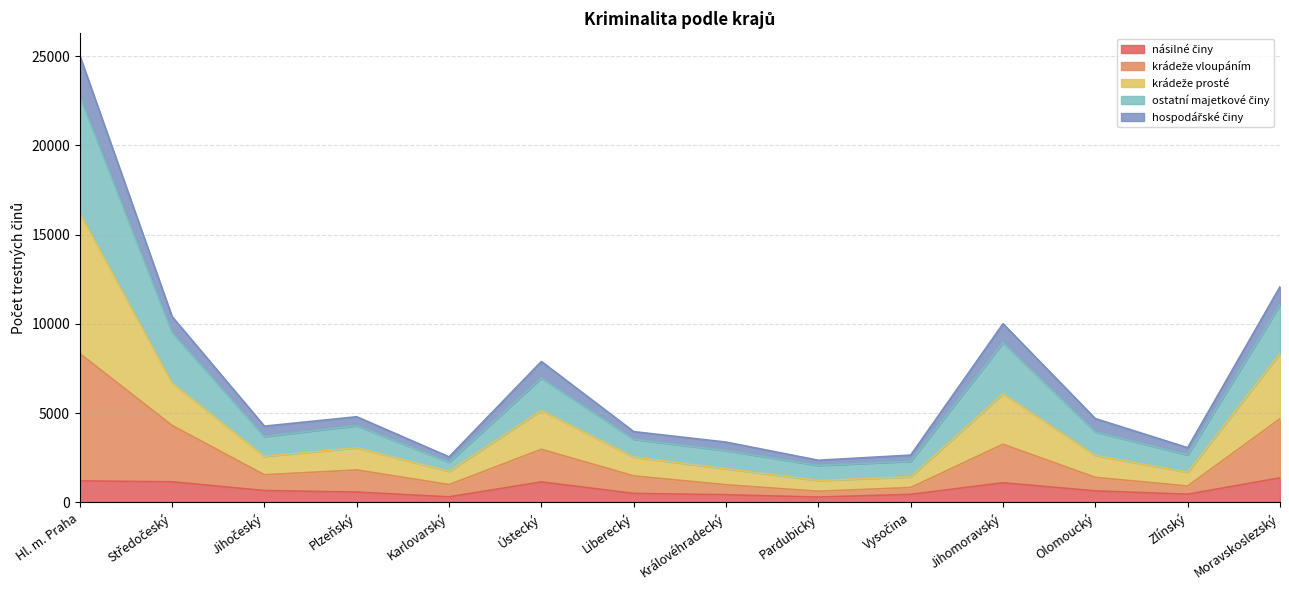

Is the value of násilné činy at Karlovarský greater than the value of ostatní majetkové činy at Středočeský?

No